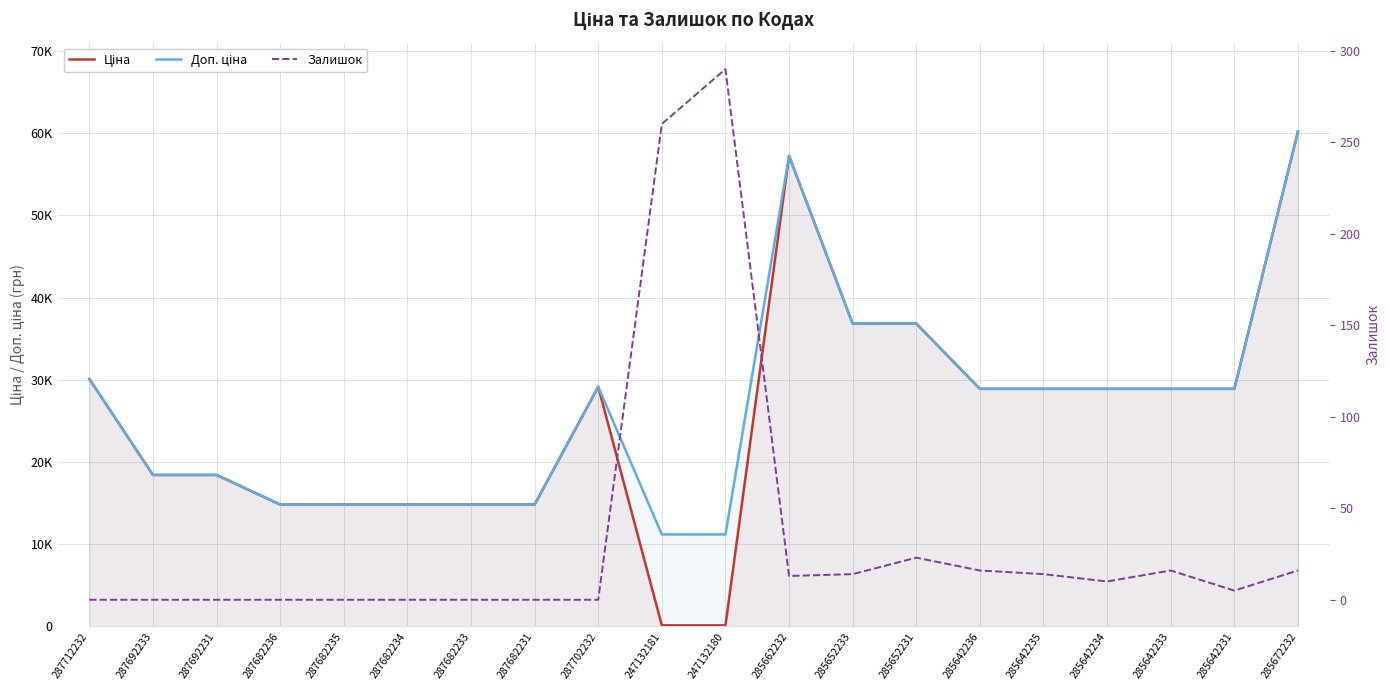

Which has a higher value, 287682234 or 287692233?

287692233